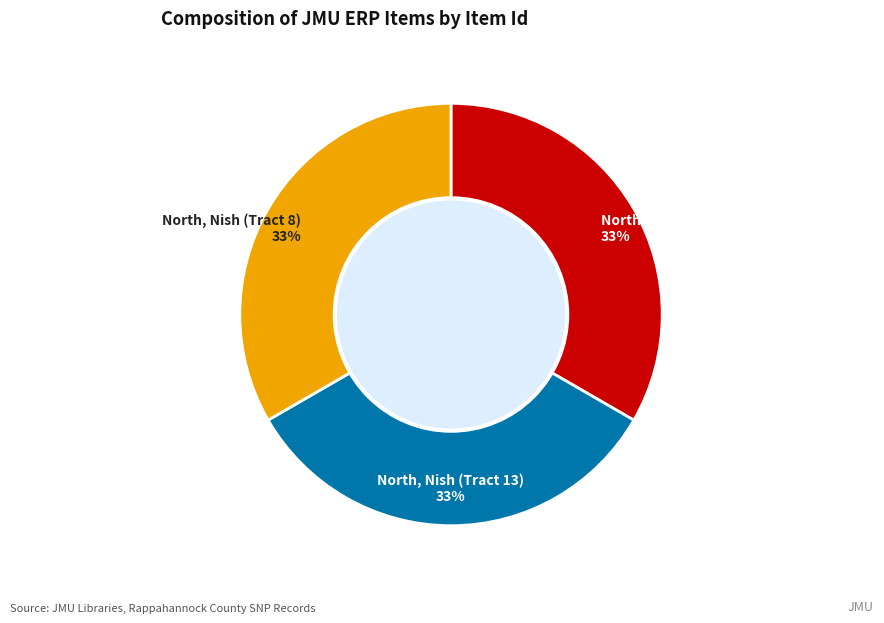

Does North, Nish (Tract 13) represent more than half of the total?

No